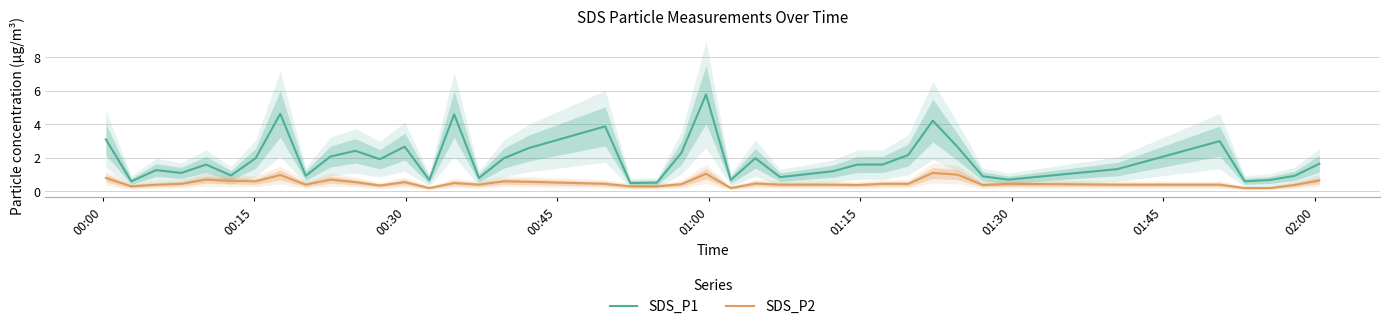

True or false: SDS_P2 and SDS_P1 intersect in this chart.

False